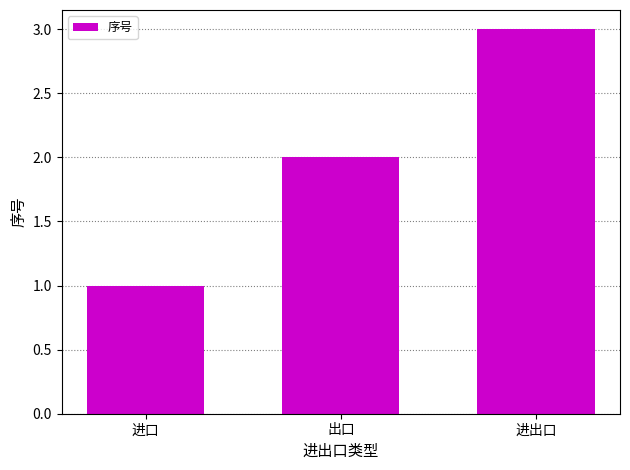

Which has a higher value, 出口 or 进口?

出口